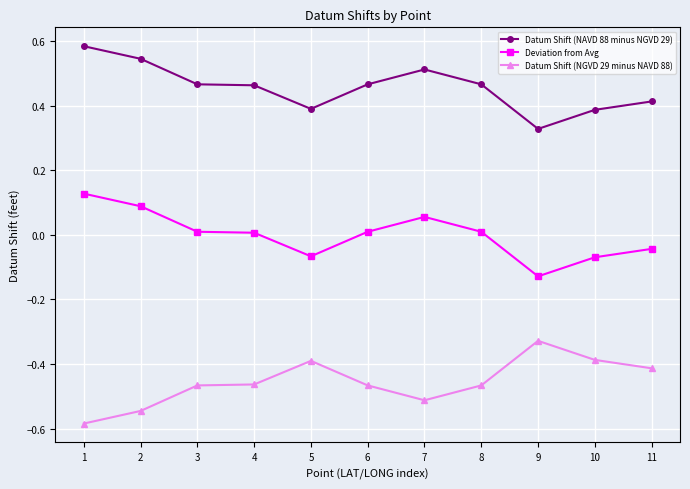

True or false: Deviation from Avg has more than 2 points higher than both neighbors.

False